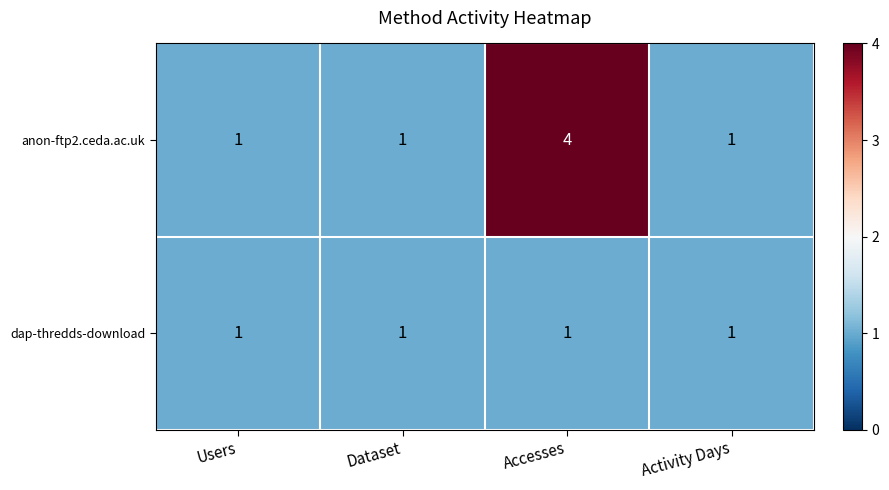

The anon-ftp2.ceda.ac.uk series shows 1 at Users. True or false?

True